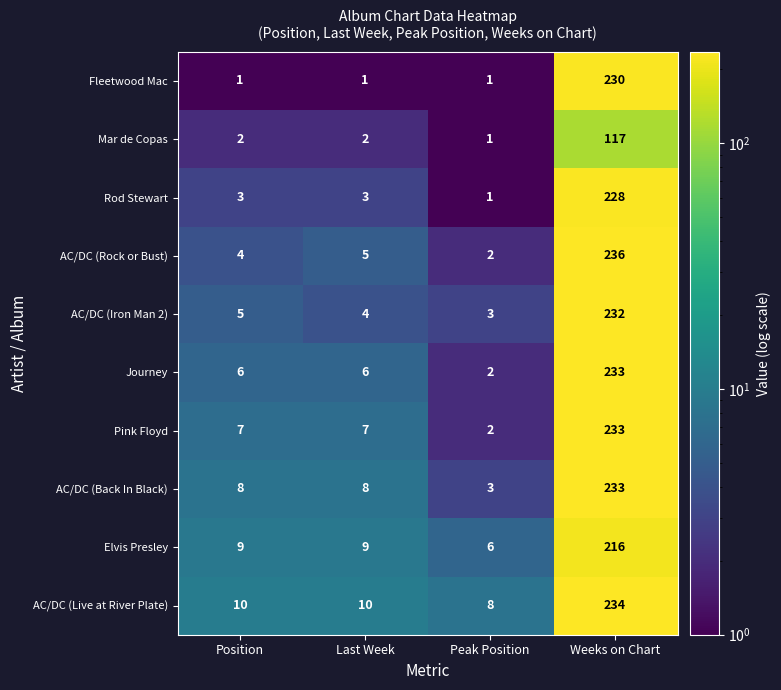

What is the difference between the highest and lowest values at Last Week?

9